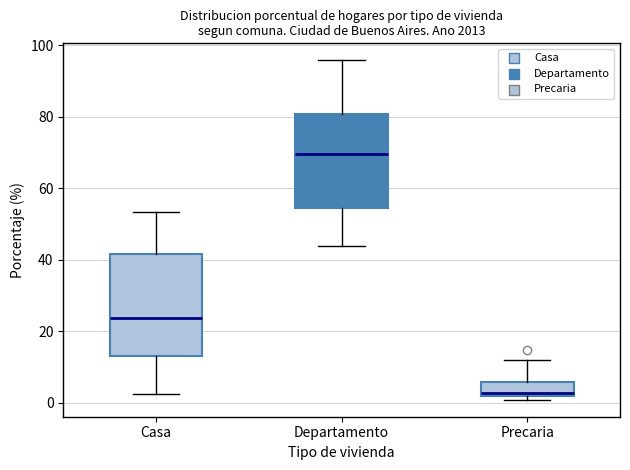

Which box's median line is the highest?

Departamento